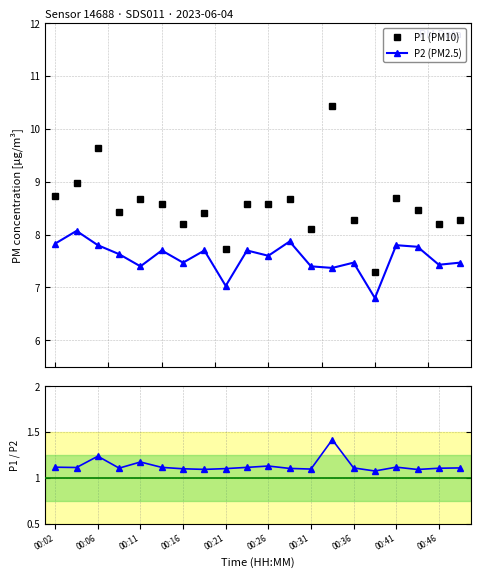

What is the lowest value of the P1 (PM10) series?

7.3